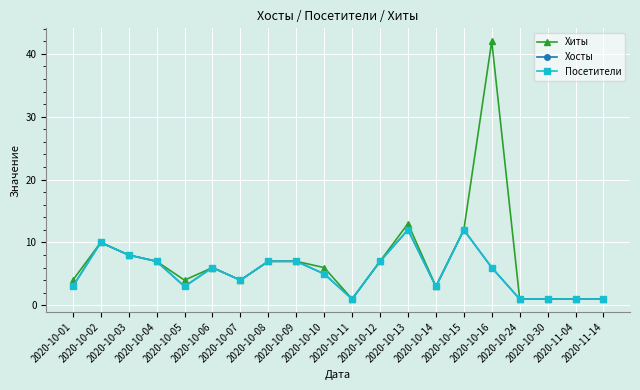

Is it true that Хосты equals 8 at 2020-10-03?

True